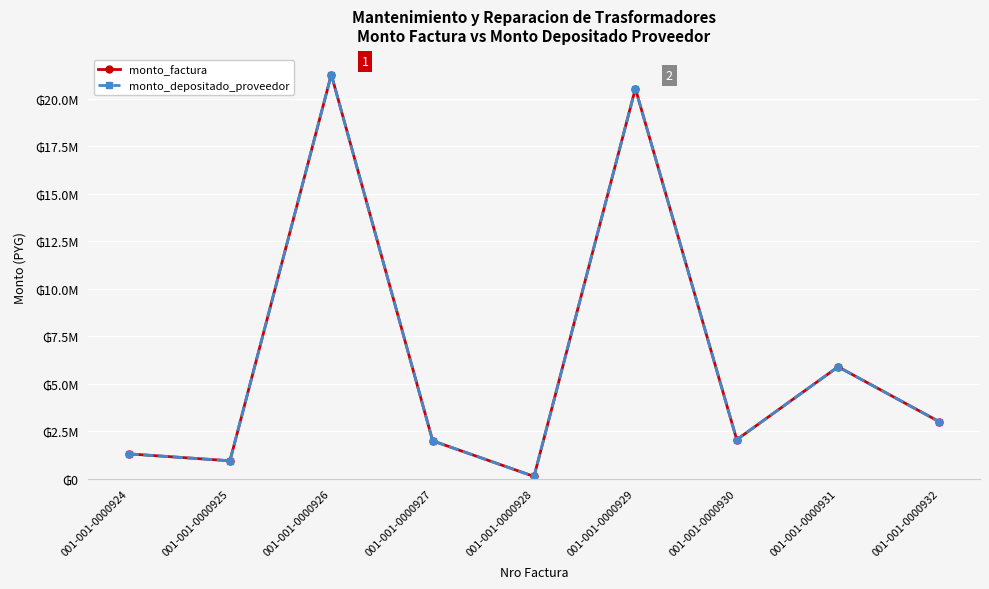

Does the chart have visible grid lines?

Yes